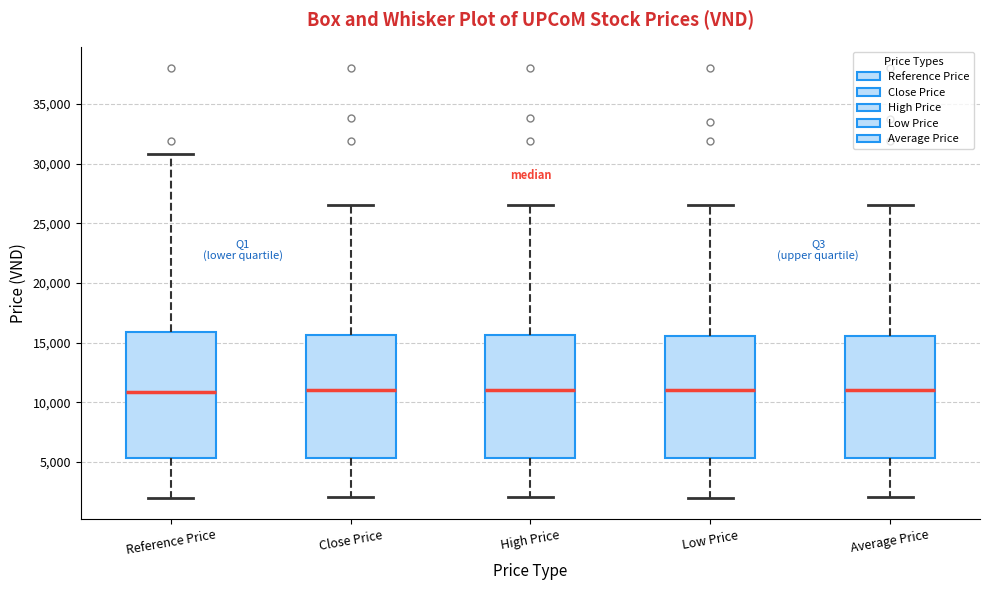

Reading left to right, read every box against the y-axis: the position of its median line, the range the box covers, and the ends of its whiskers. The values are not printed on the chart, so give them approximately, as read against the axis.

Reference Price: median 11000, box 5500 to 16000, whiskers 2000 to 31000
Close Price: median 11000, box 5500 to 15500, whiskers 2000 to 26500
High Price: median 11000, box 5500 to 15500, whiskers 2000 to 26500
Low Price: median 11000, box 5500 to 15500, whiskers 2000 to 26500
Average Price: median 11000, box 5500 to 15500, whiskers 2000 to 26500